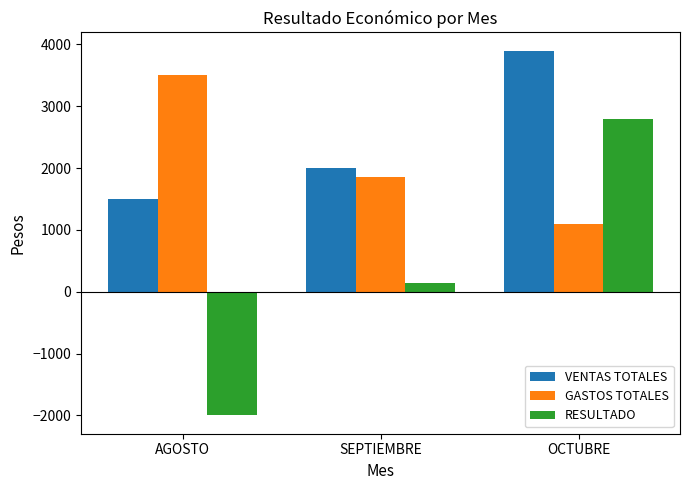

Which label corresponds to the smallest value in the chart?

AGOSTO